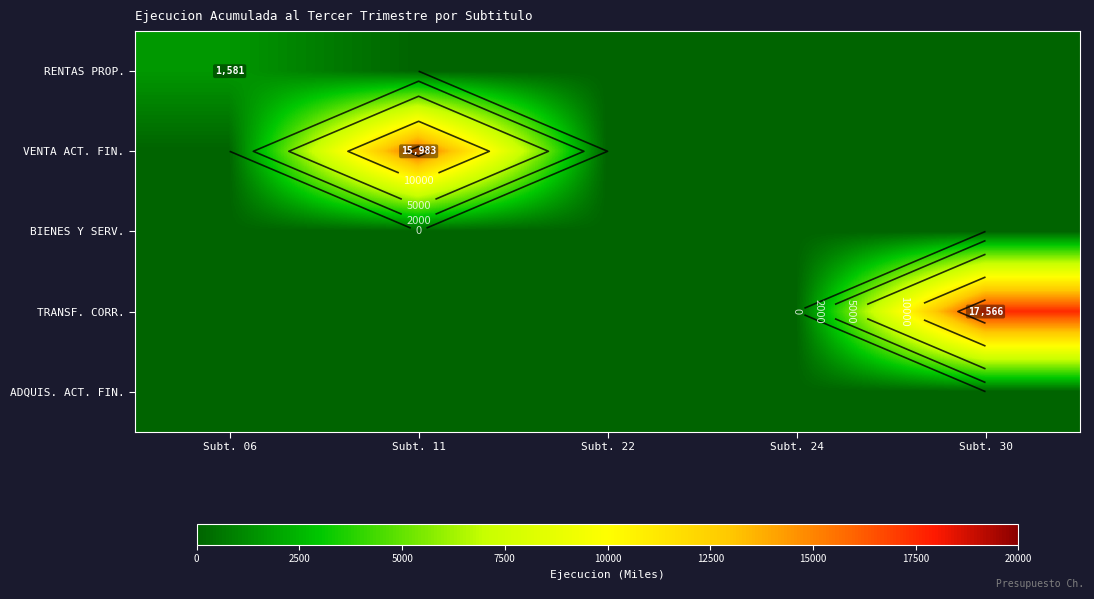

Between Subt. 24 and Subt. 30, which series saw the biggest shift?

TRANSF. CORR.